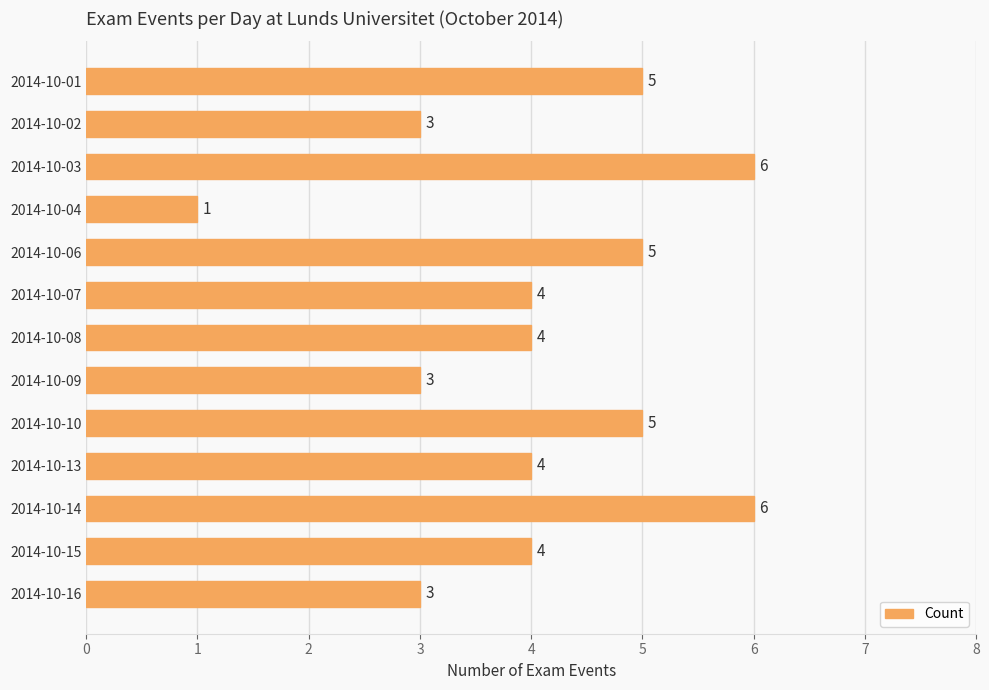

How many series are shown in this chart?

1